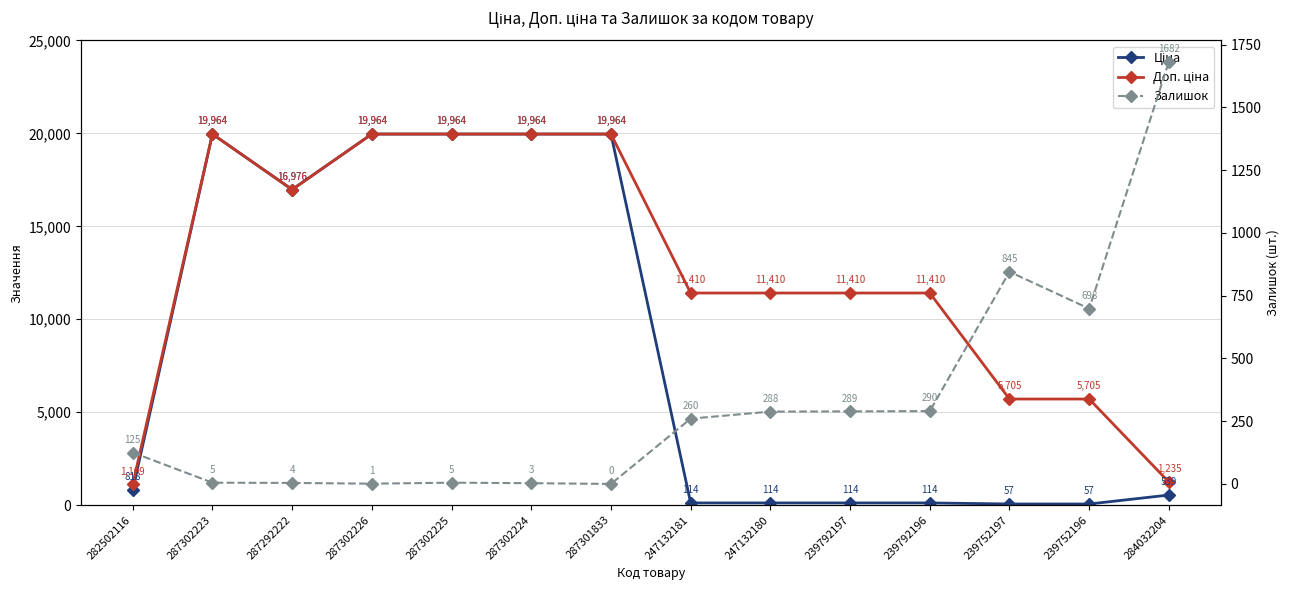

What is the difference between the maximum and minimum values in the Доп. ціна series?

18855.0